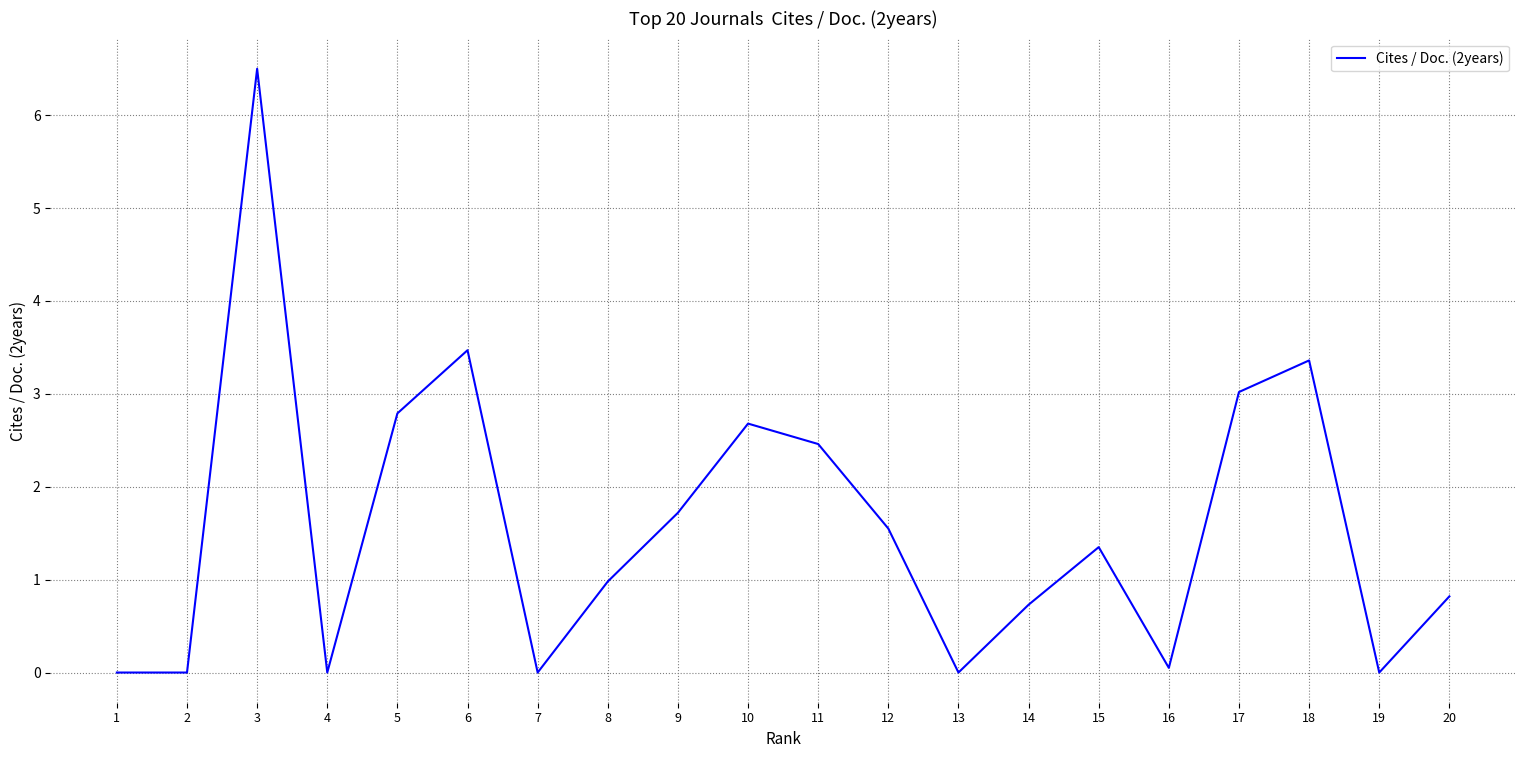

Which has a higher value, 4 or 5?

5